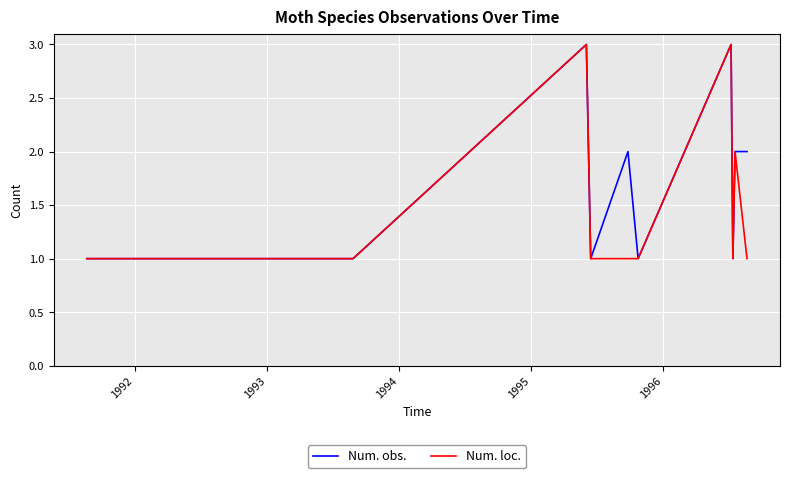

Rank the series by their average value, from lowest to highest.

Num. loc., Num. obs.